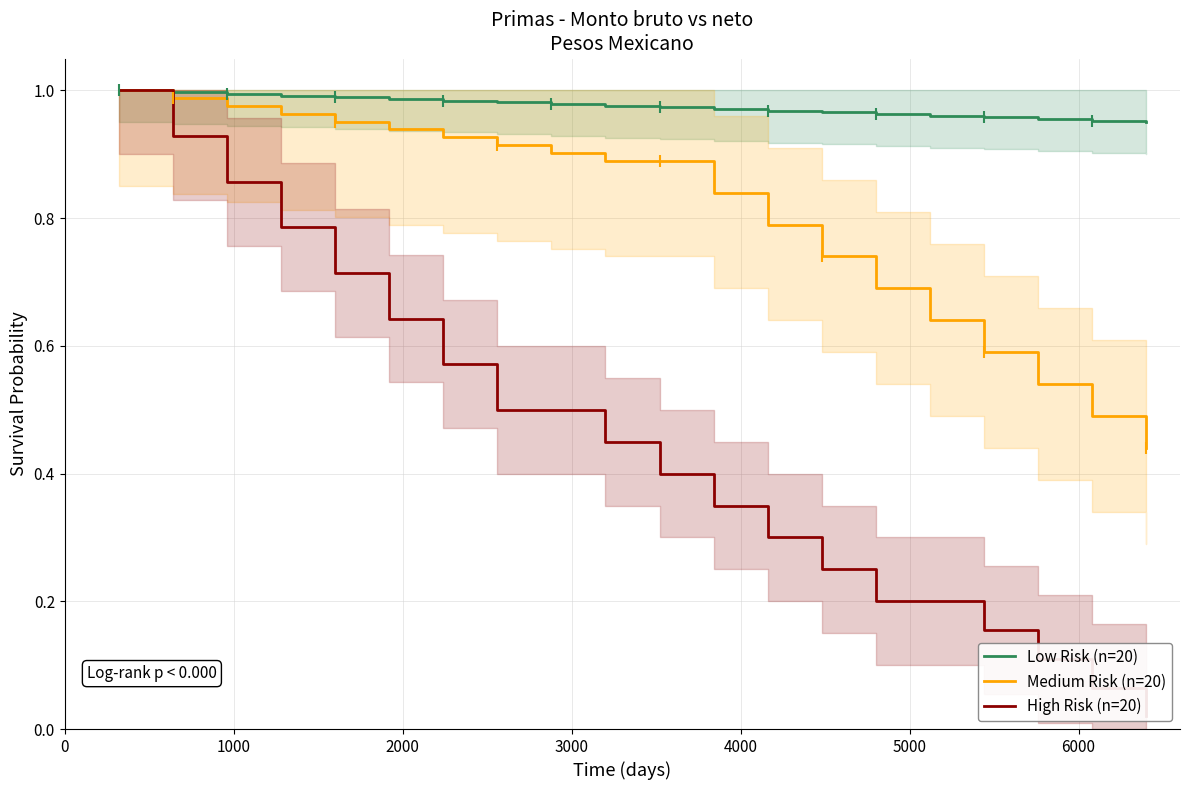

What are all the series names shown in the legend?

Low Risk (n=20), Medium Risk (n=20), High Risk (n=20)